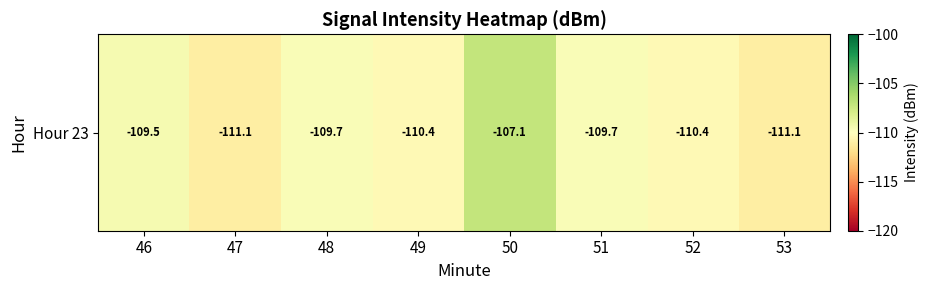

How many values exceed -109?

1